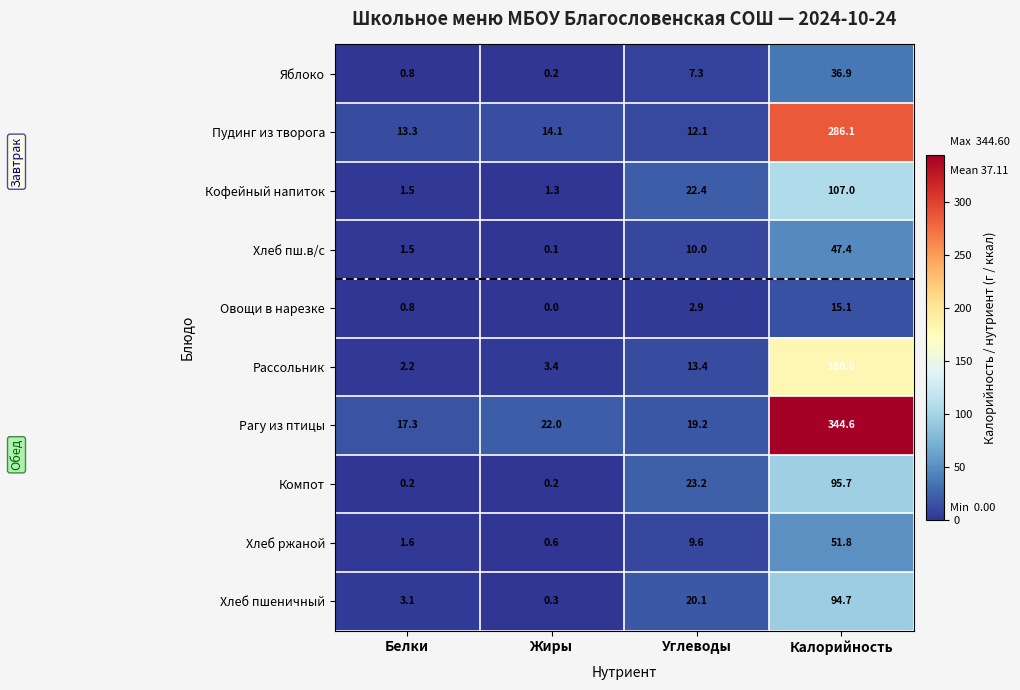

The Рассольник series shows 246.7 at Калорийность. True or false?

False